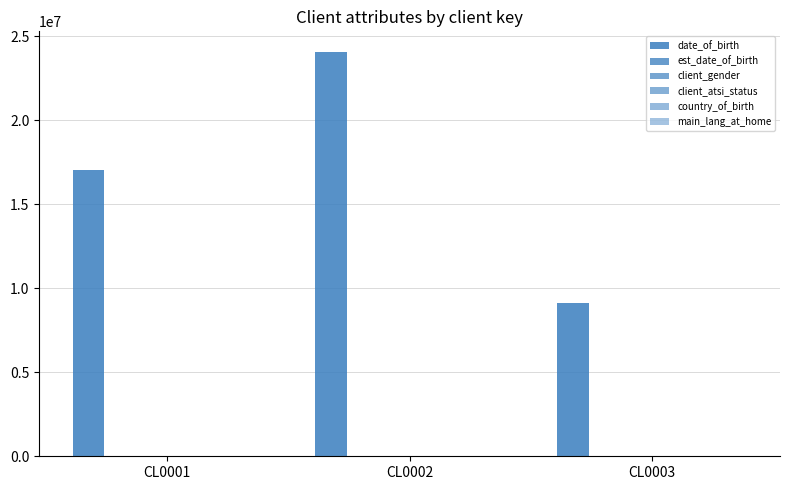

What is the difference between the maximum and minimum values in the client_gender series?

2